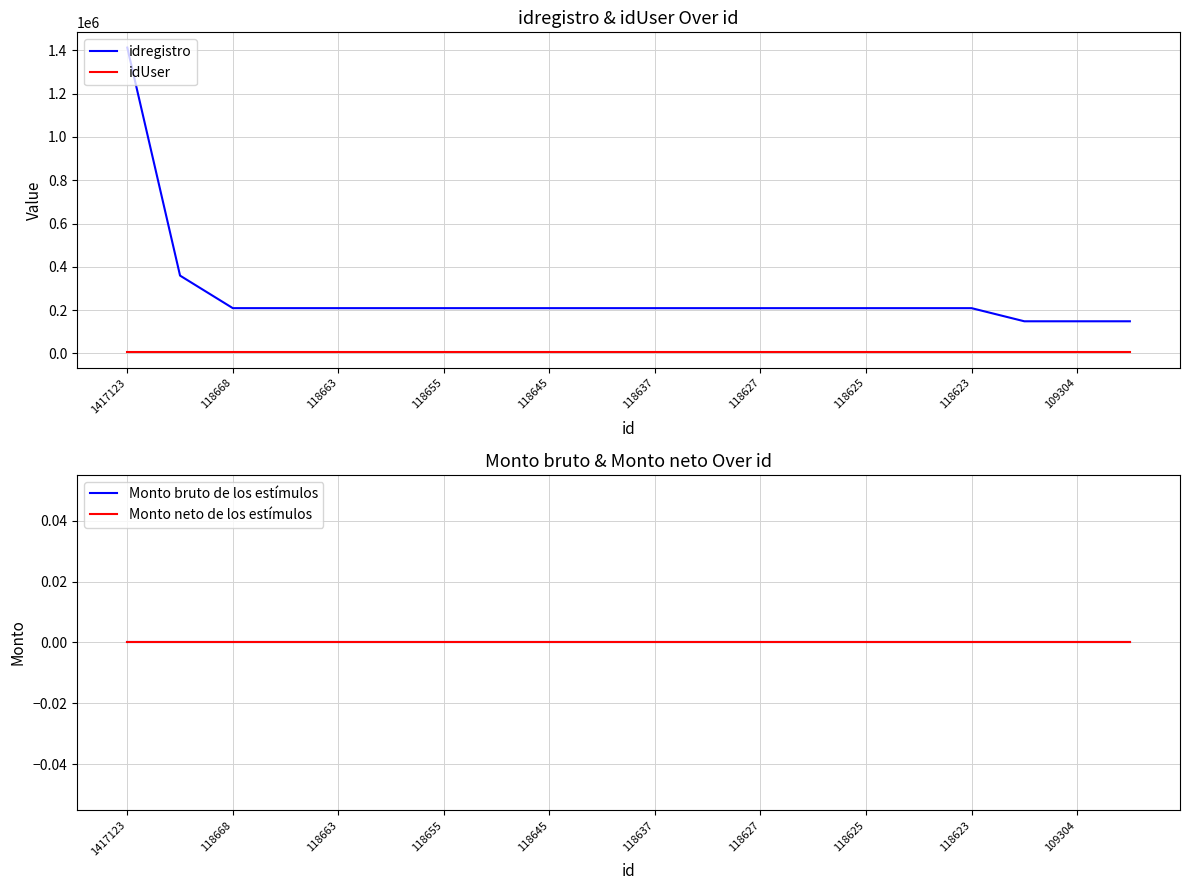

Reading left to right, what are all the values shown in this chart?

idregistro: 1413042	359396	208997	208995	208992	208988	208984	208979	208974	208969	208966	208957	208956	208955	208954	208953	208952	148303	148302	148300
idUser: 4446	4446	4446	4446	4446	4446	4446	4446	4446	4446	4446	4446	4446	4446	4446	4446	4446	4446	4446	4446
Monto bruto de los estímulos: 0	0	0	0	0	0	0	0	0	0	0	0	0	0	0	0	0	0	0	0
Monto neto de los estímulos: 0	0	0	0	0	0	0	0	0	0	0	0	0	0	0	0	0	0	0	0